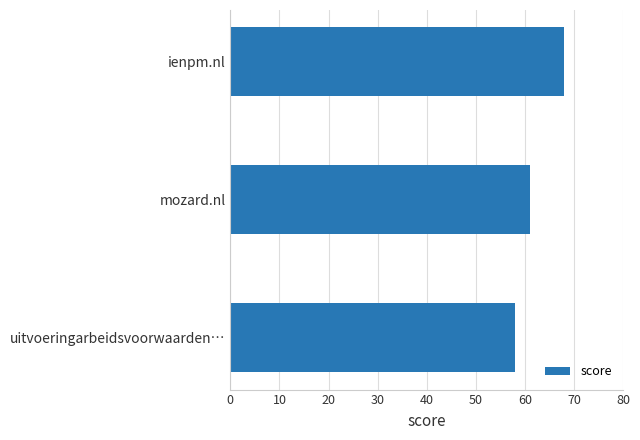

What is the average value?

62